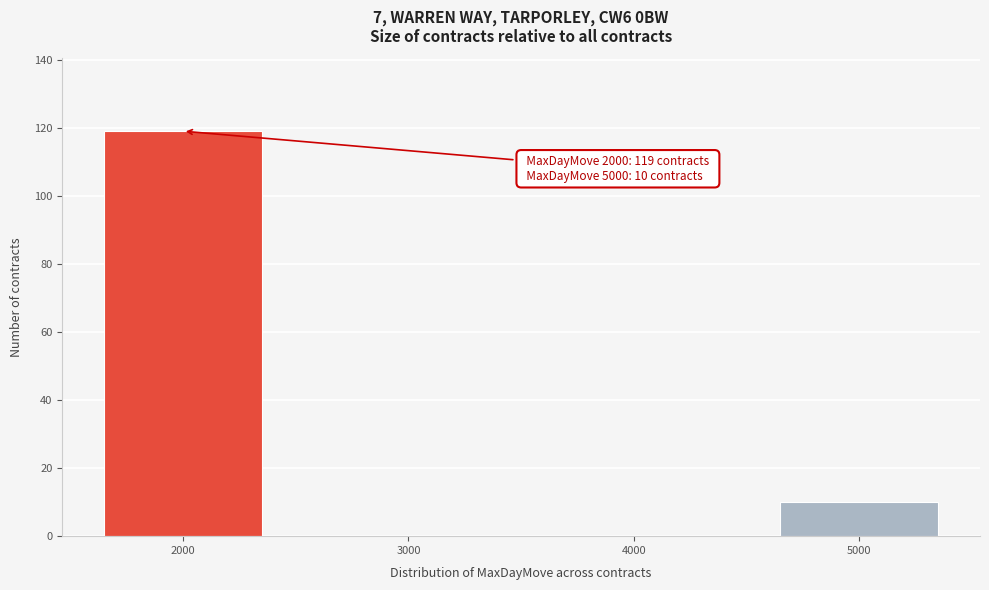

Reading left to right, what are all the values shown in this chart?

2000=119	3000=0	4000=0	5000=10